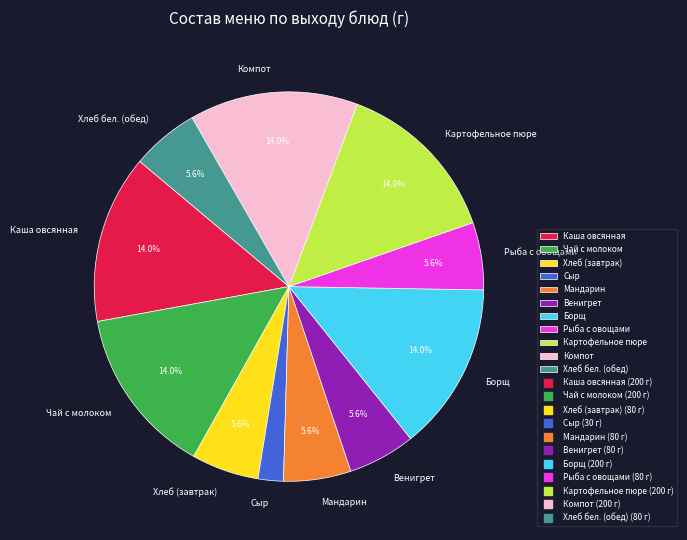

To the nearest percent, what percentage of the pie is Сыр?

2%